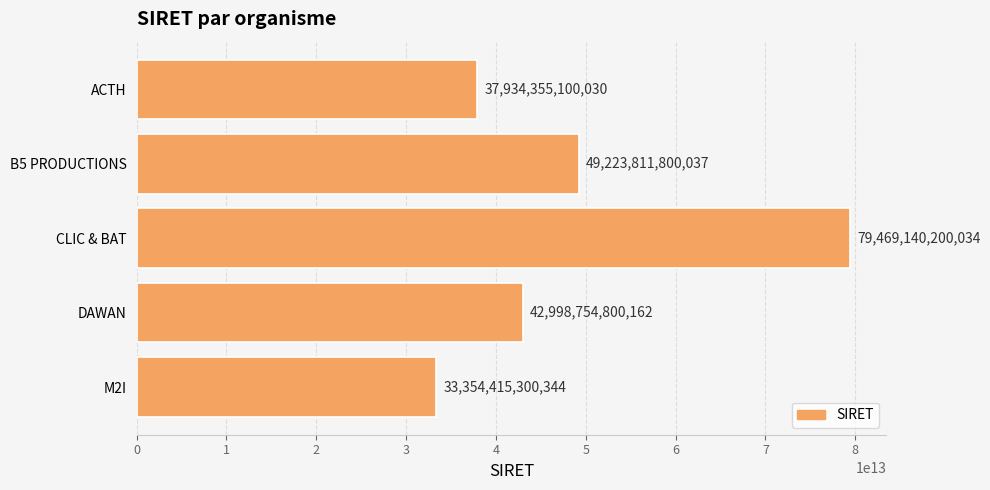

What is the label of the 2nd bar from the top?

B5 PRODUCTIONS